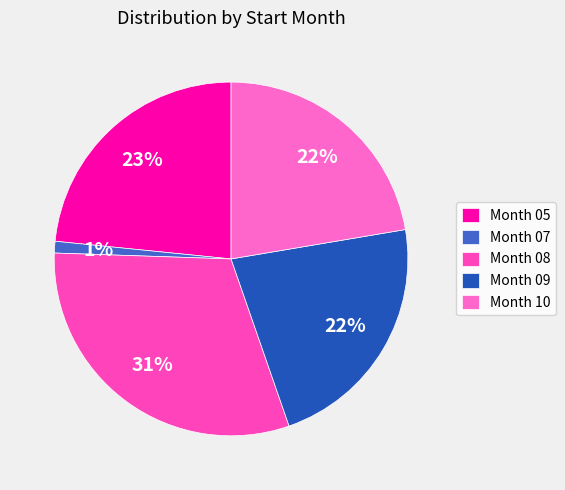

Which category has the biggest portion of the pie?

Month 08